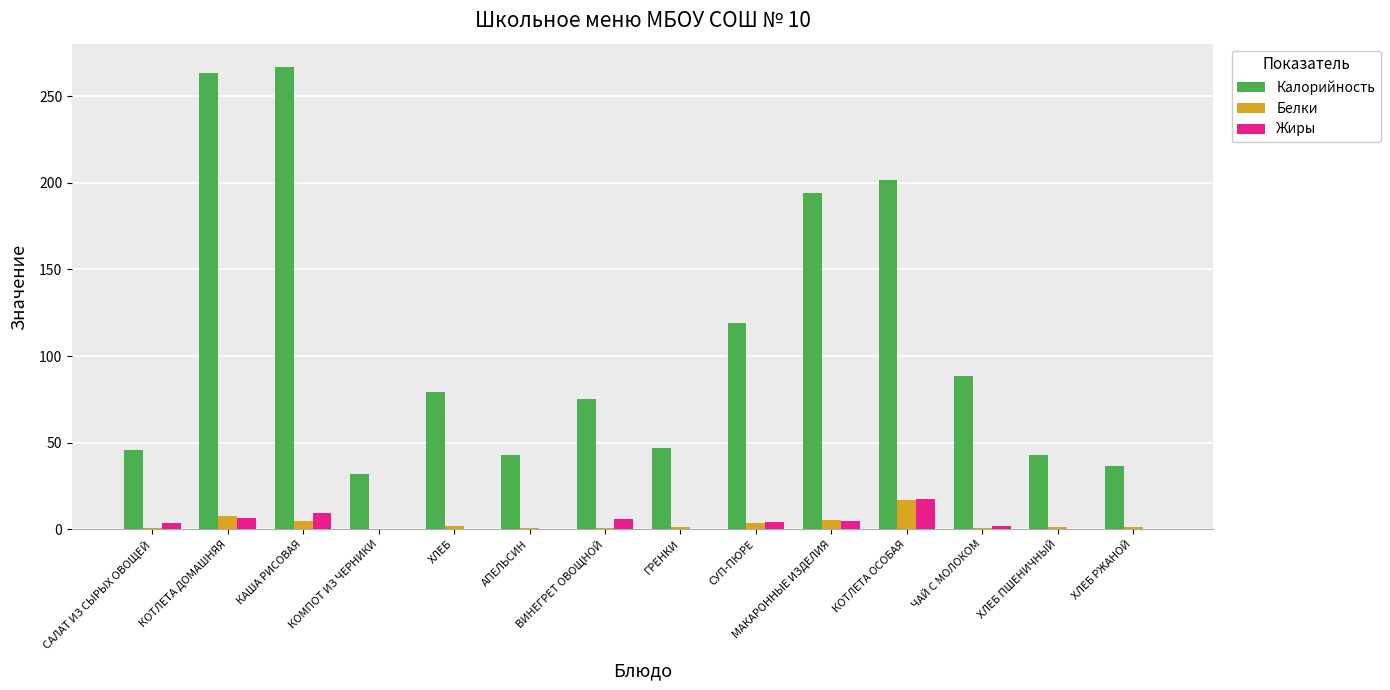

What is the total value across all series at СУП-ПЮРЕ?

127.1